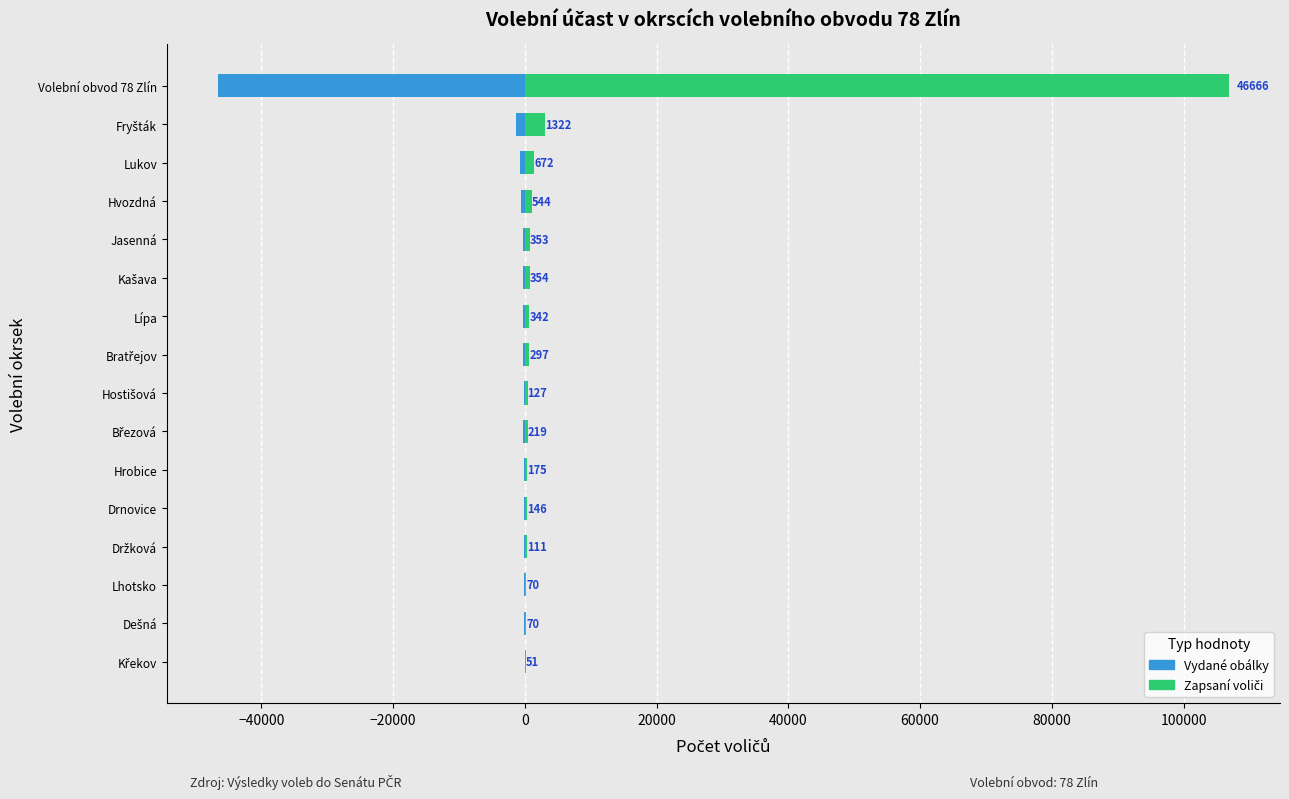

True or false: Počet vydaných obálek (1. kolo) has a value of -86 at Křekov.

False